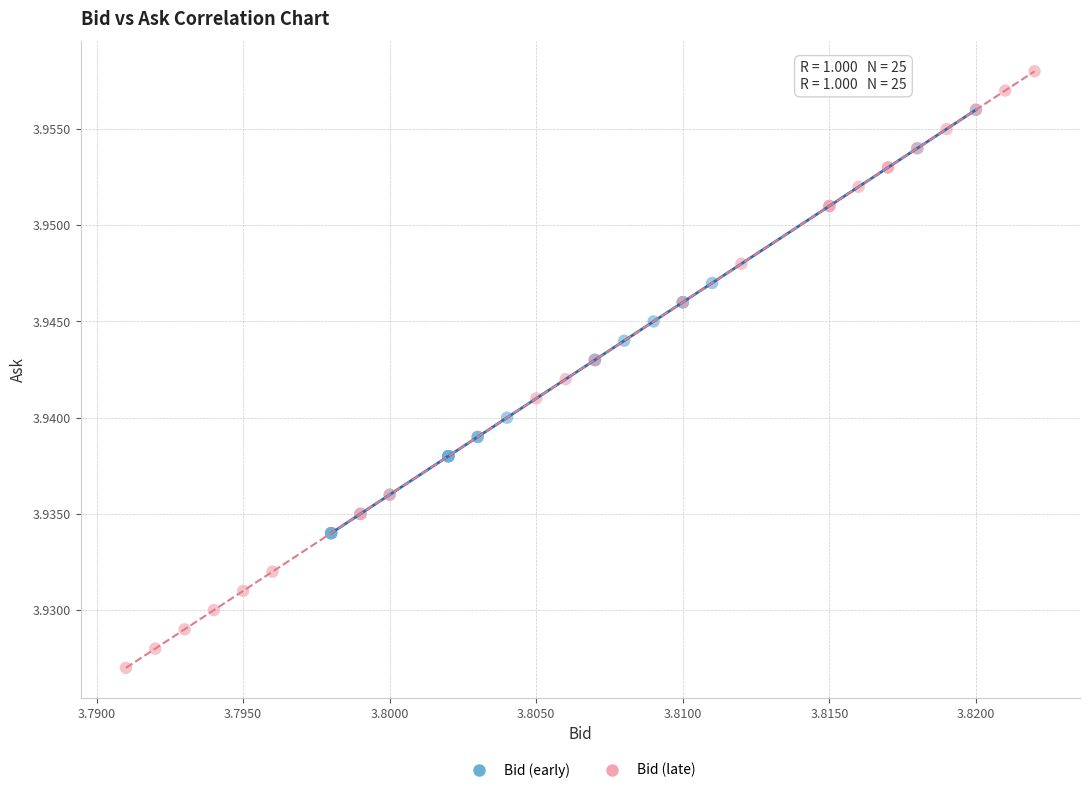

Which series contains the highest Y value?

Bid (late)